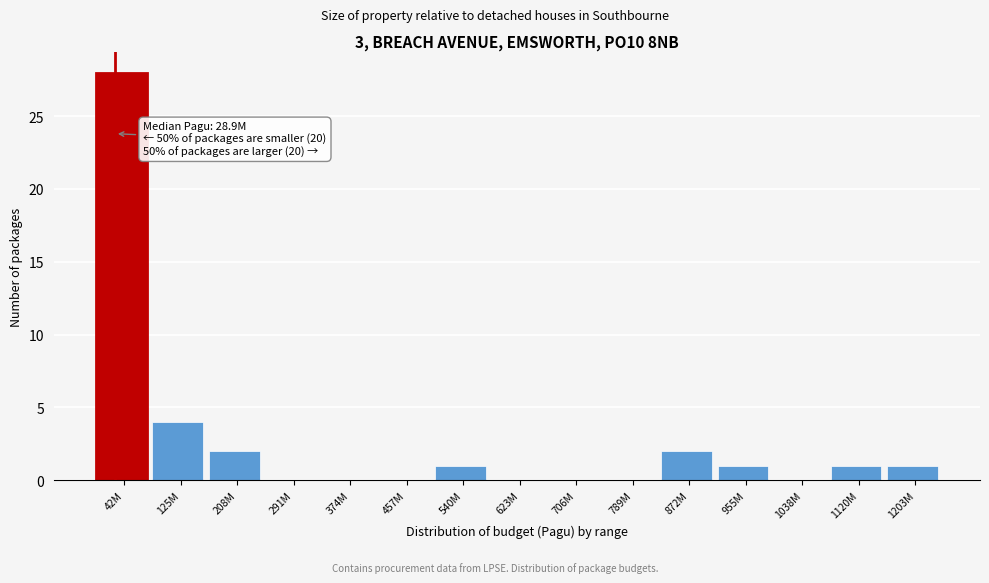

Where is the data nearest to the value 14?

125M